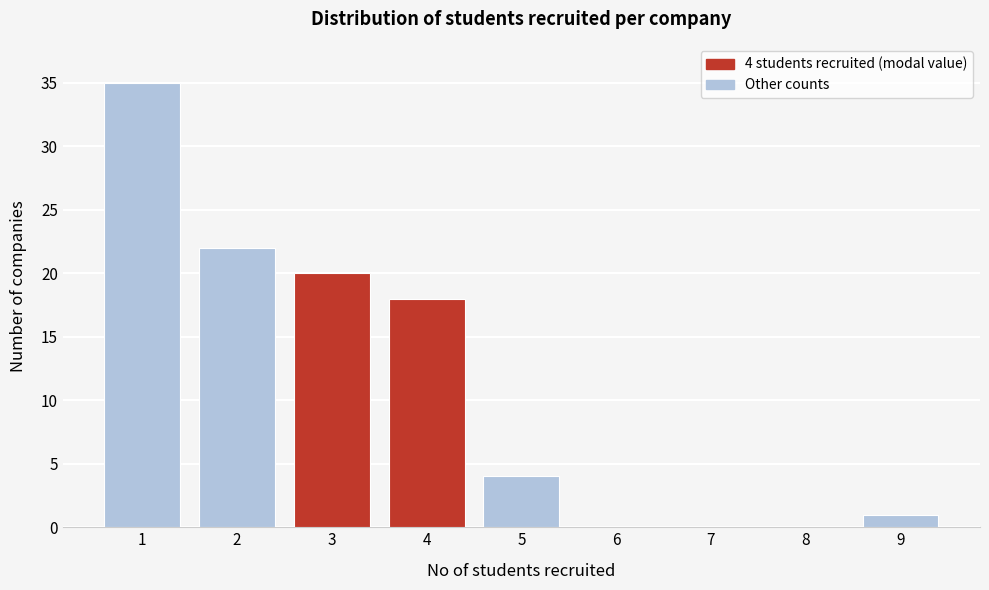

Reading left to right, extract all data points from this chart.

1=35	2=22	3=20	4=18	5=4	6=0	7=0	8=0	9=1